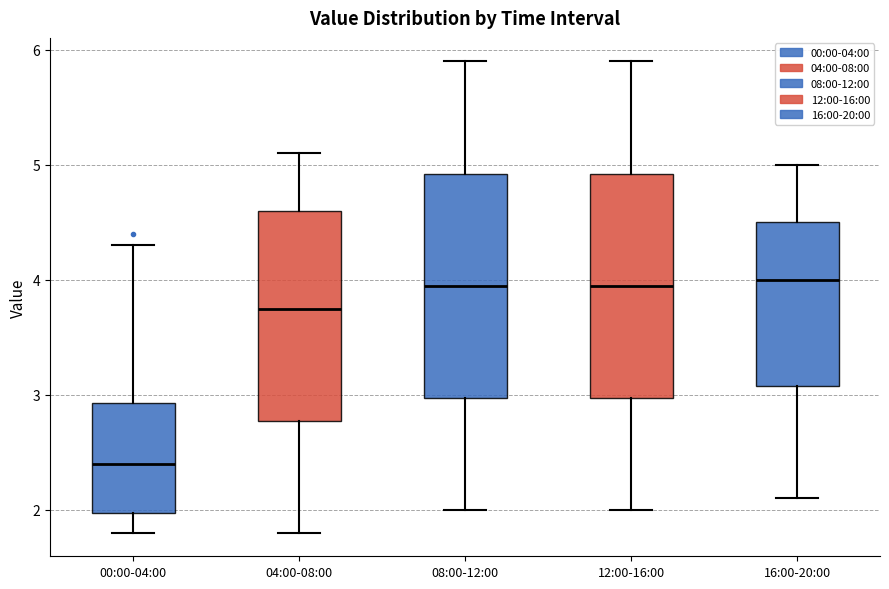

Reading left to right, transcribe this box plot: for each box, give where its median line is, the range the box spans, and where its two whiskers end, as read against the y-axis. The values are not printed on the chart, so give them approximately, as read against the axis.

00:00-04:00: median 2.4, box 2.0 to 2.9, whiskers 1.8 to 4.3
04:00-08:00: median 3.8, box 2.8 to 4.6, whiskers 1.8 to 5.1
08:00-12:00: median 4.0, box 3.0 to 4.9, whiskers 2.0 to 5.9
12:00-16:00: median 4.0, box 3.0 to 4.9, whiskers 2.0 to 5.9
16:00-20:00: median 4.0, box 3.1 to 4.5, whiskers 2.1 to 5.0